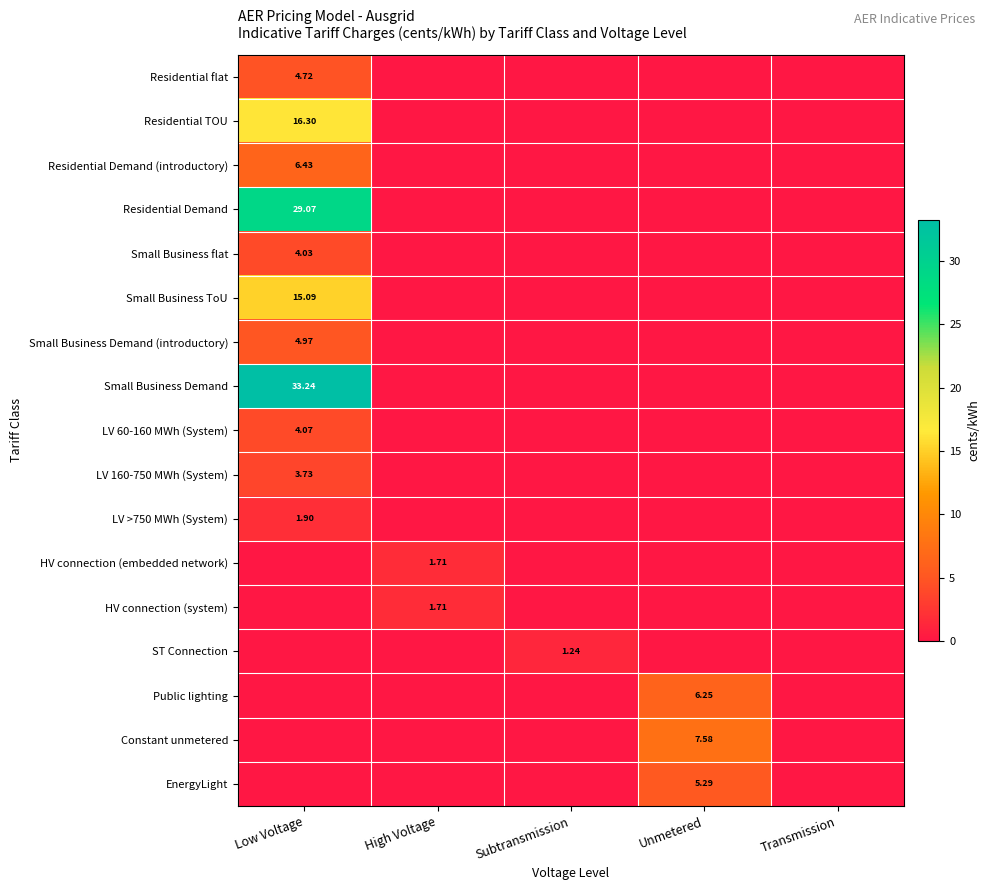

At which label does Small Business flat reach its minimum?

High Voltage